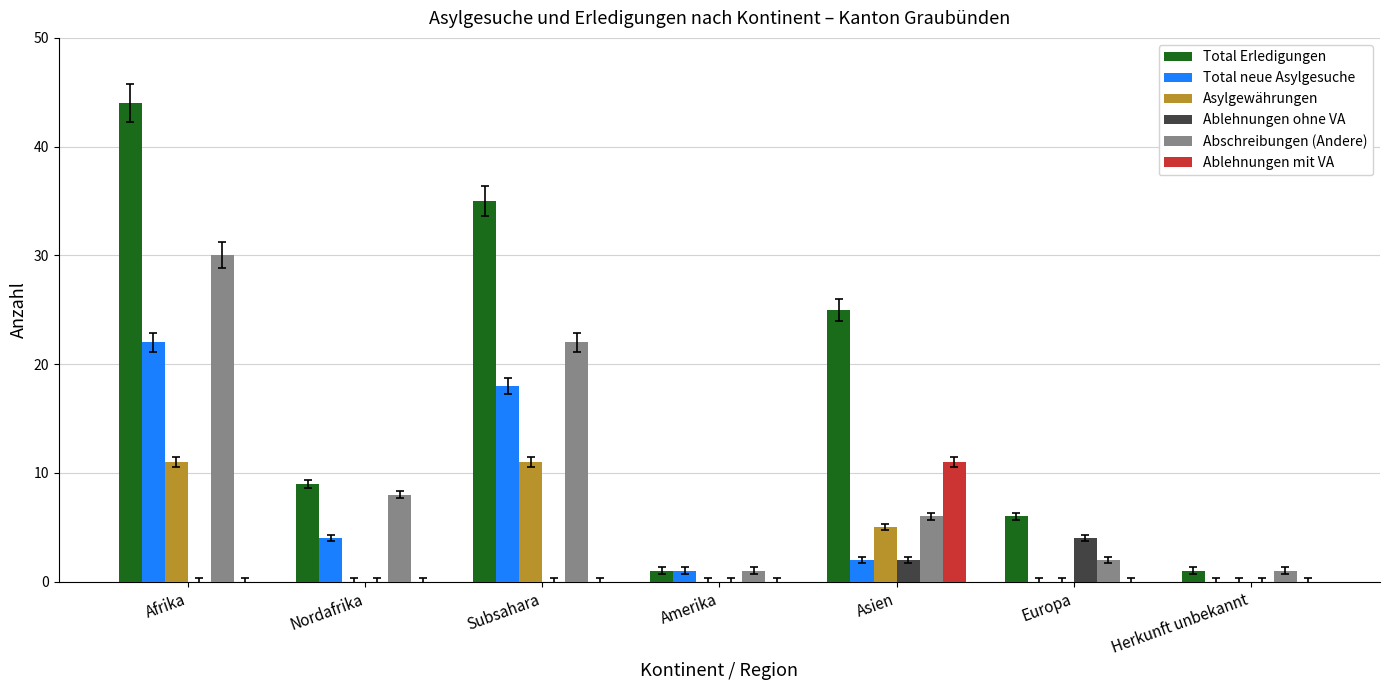

What is the average value of the Total neue Asylgesuche series?

7